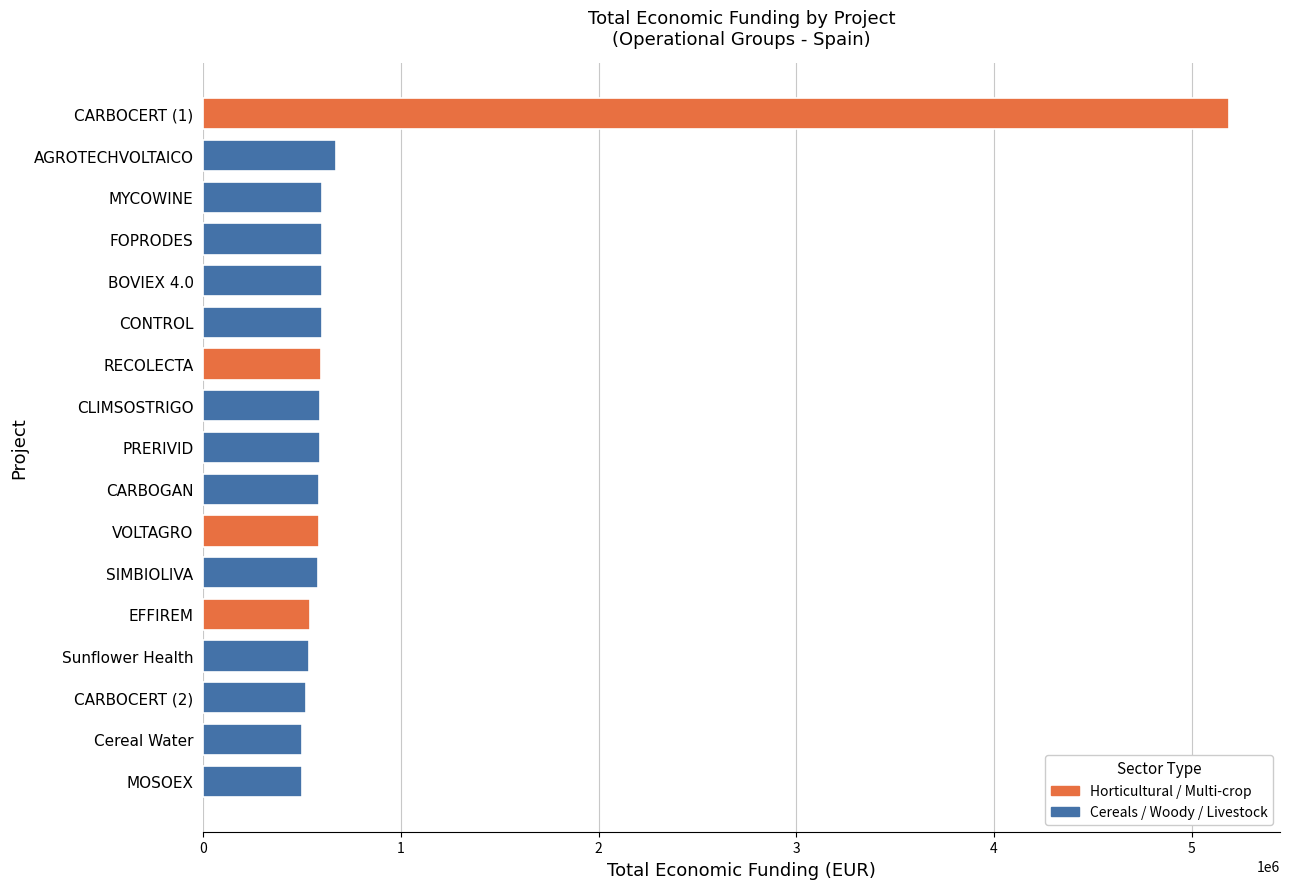

What is the smallest value displayed?

497232.0